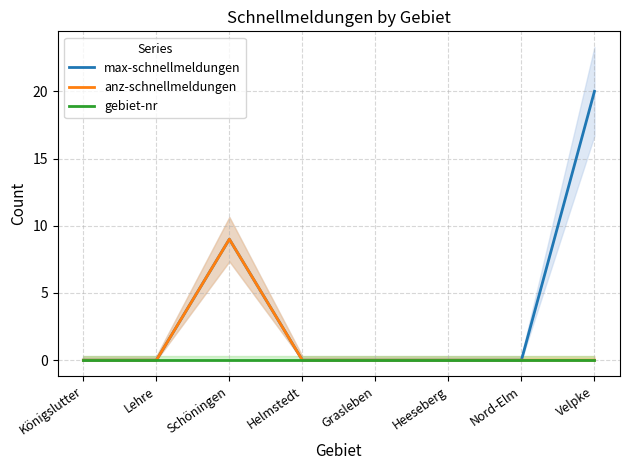

List the series in order of their peak value, lowest first.

gebiet-nr, anz-schnellmeldungen, max-schnellmeldungen